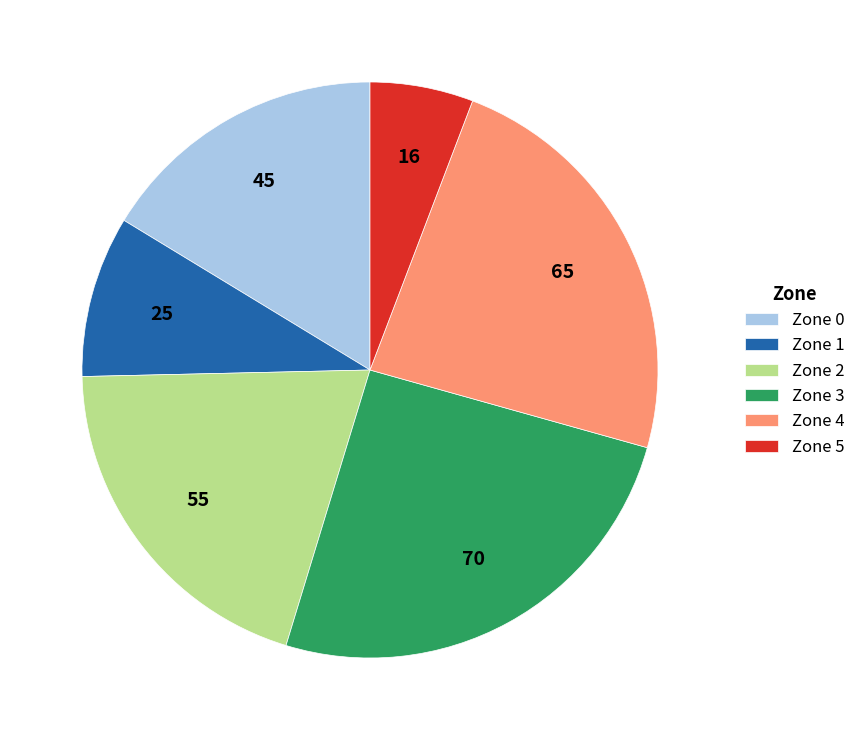

Do Zone 0 and Zone 1 together represent more than half of the pie?

No